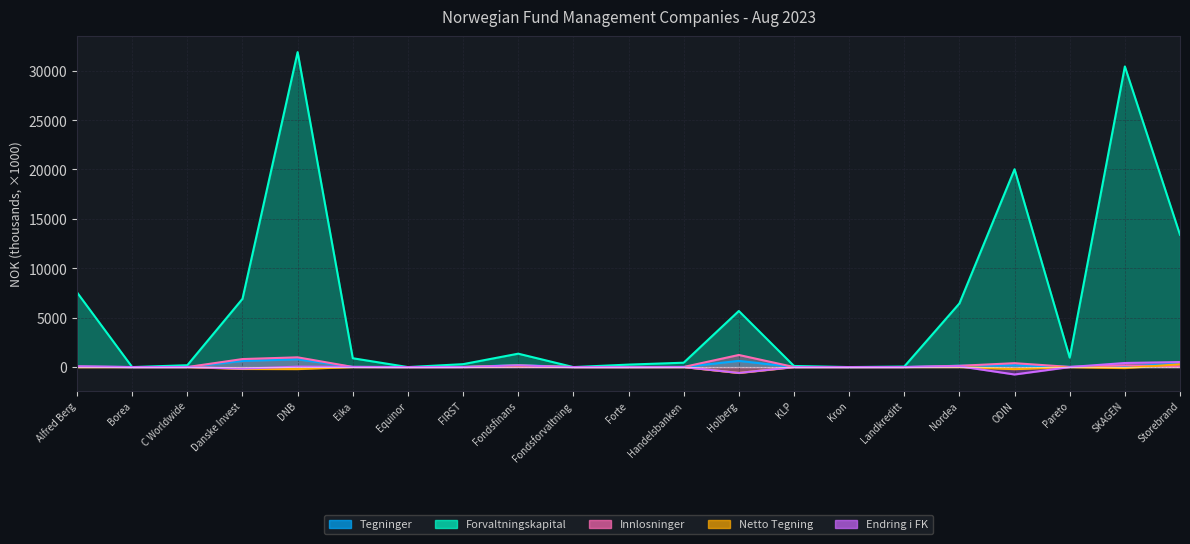

How many data points in Tegninger are less than 16?

10